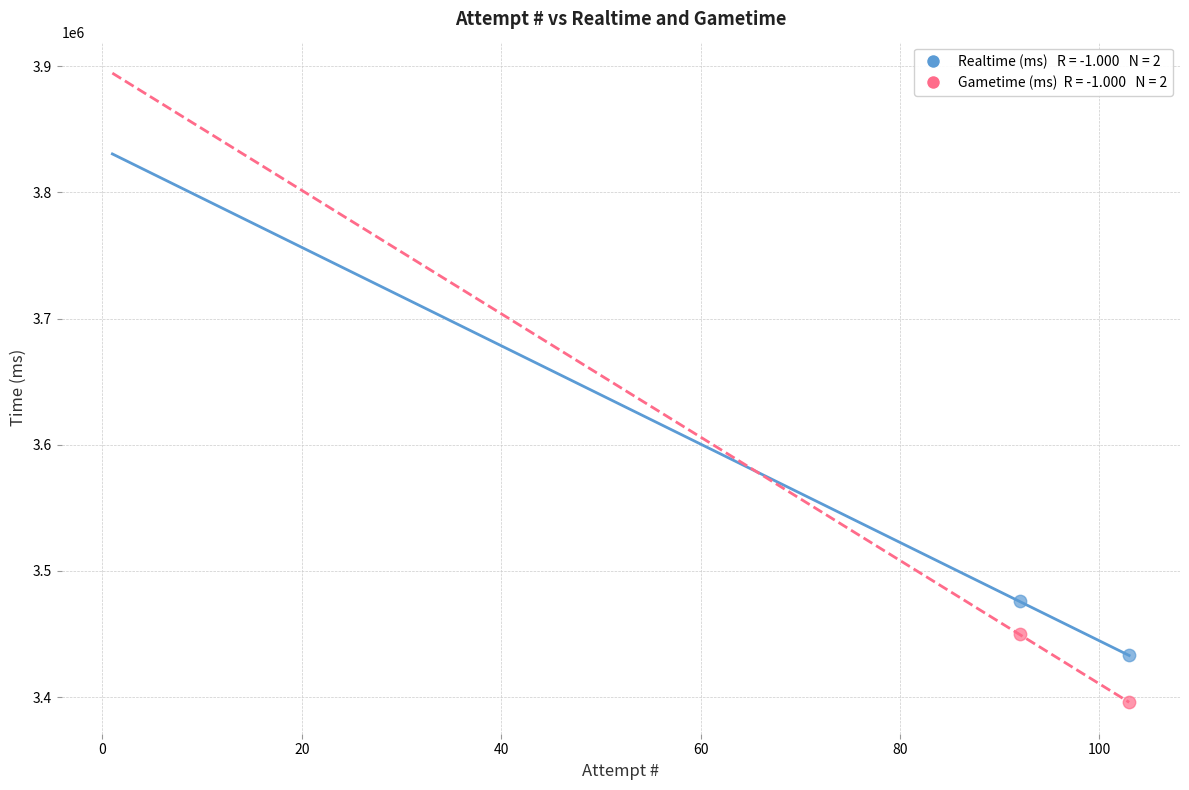

Across all data points, what is the range of Y values (max minus min)?

79954